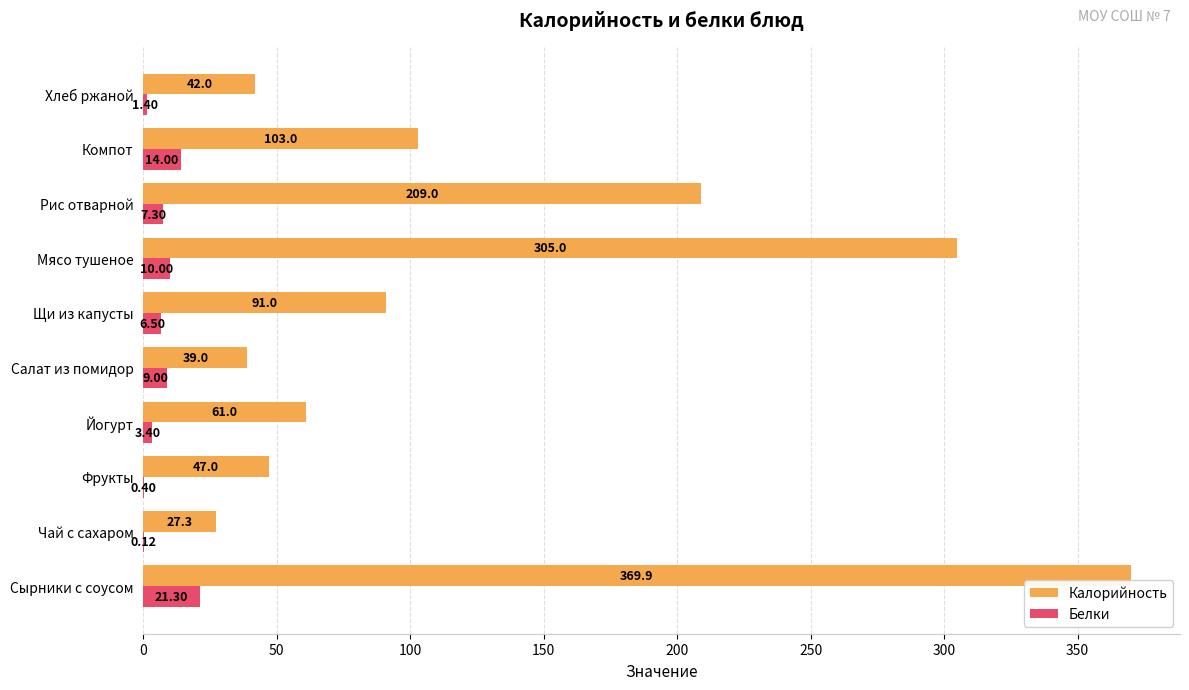

Where is Белки nearest to the value 10?

Мясо тушеное